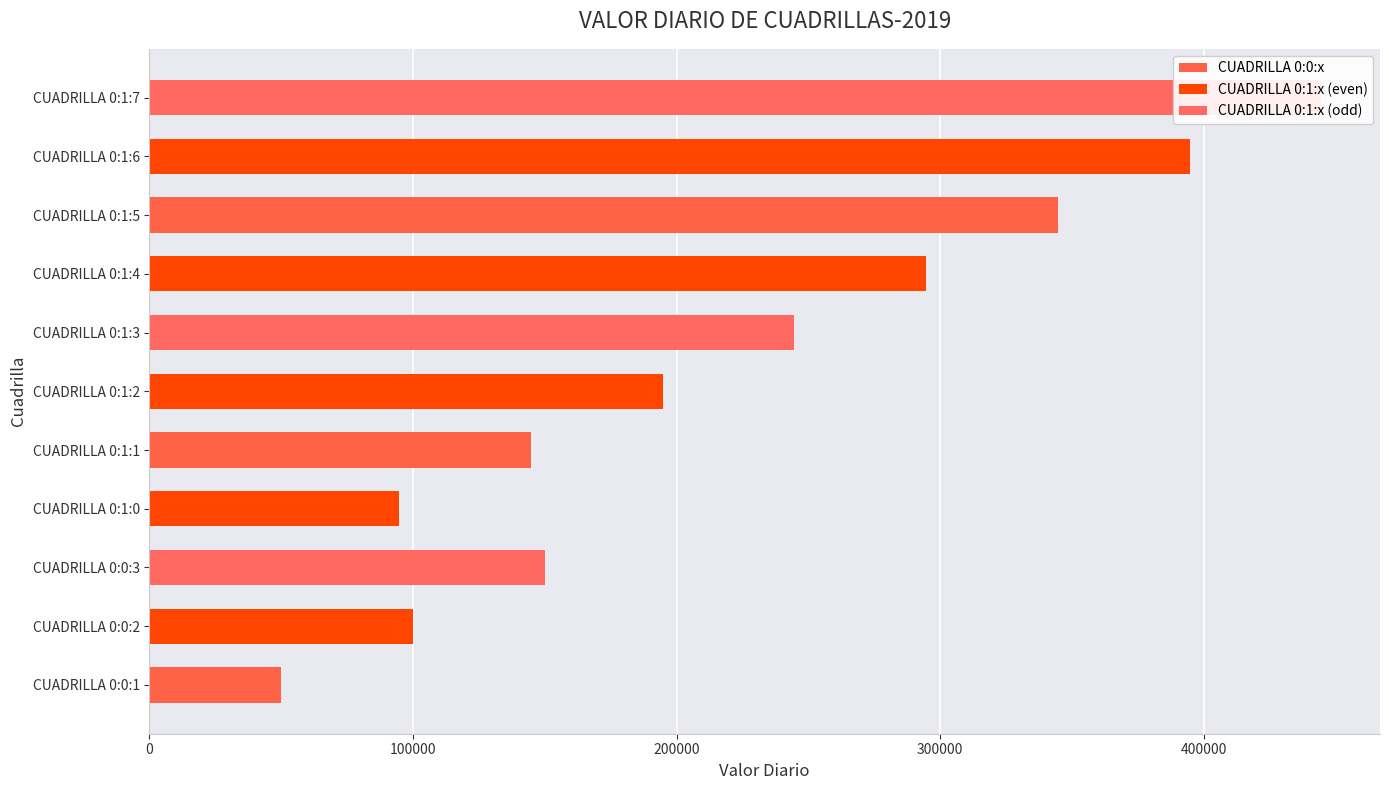

What is the change in value from CUADRILLA 0:0:1 to CUADRILLA 0:0:3?

+99970.5